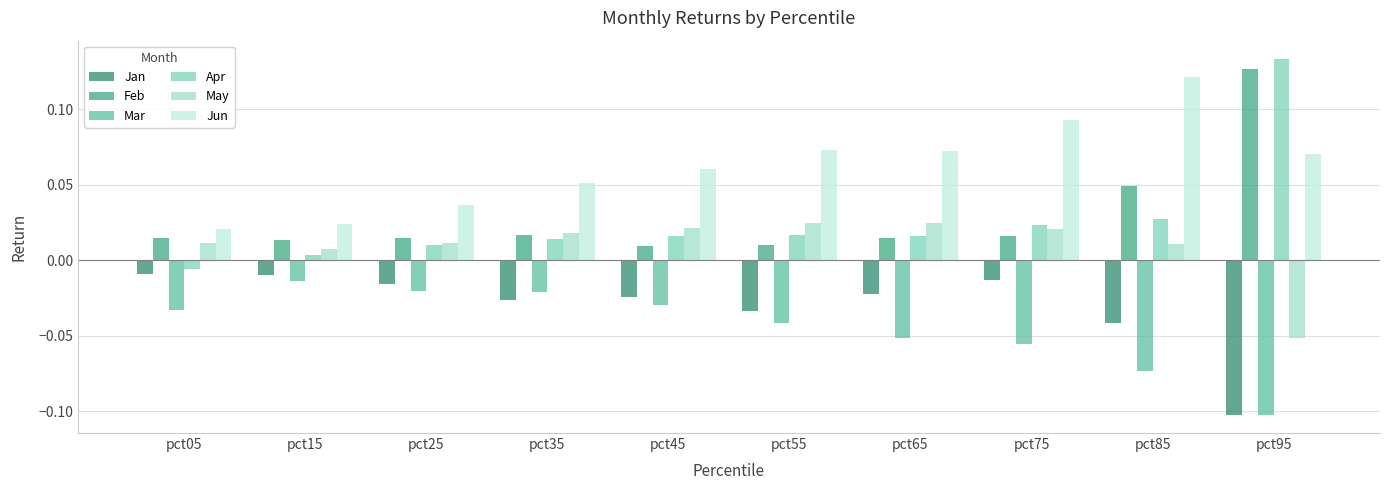

How many groups of bars are there?

10